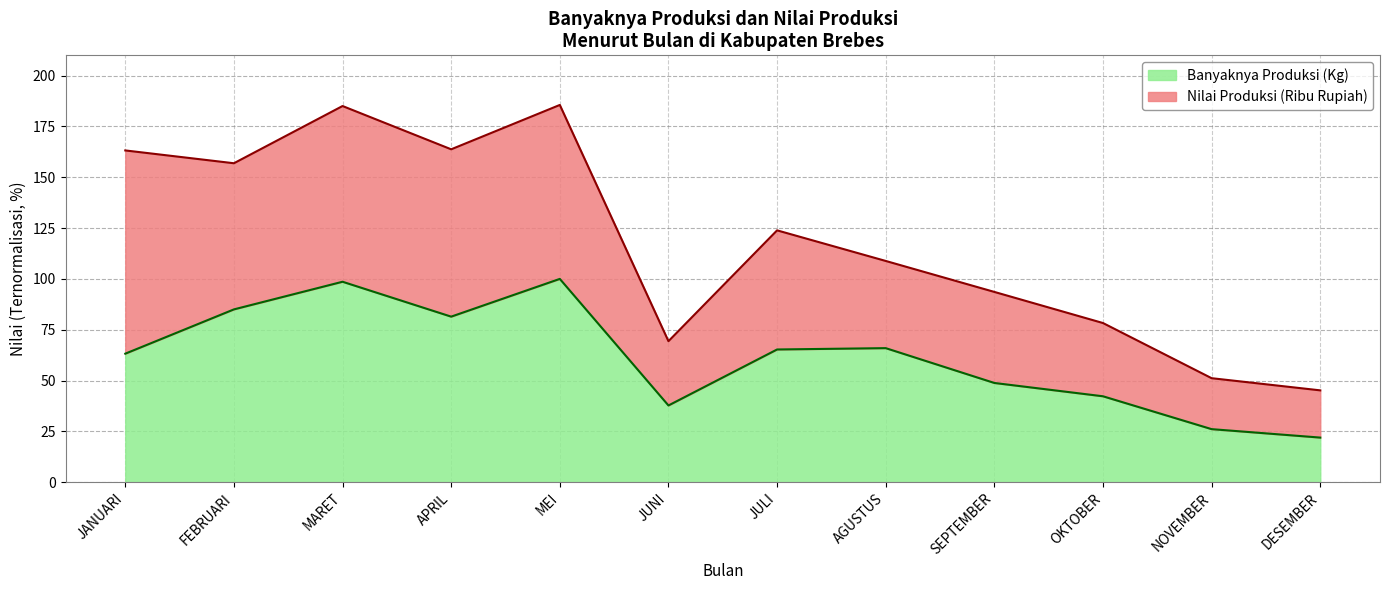

Is it true that the value at JULI is 106.5?

False